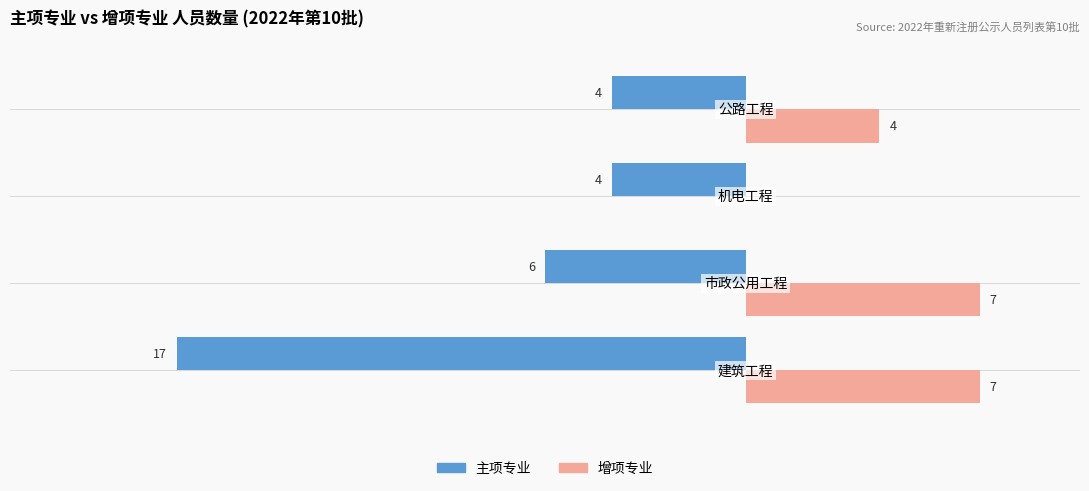

Which series changed the most between 1 and 2?

增项专业